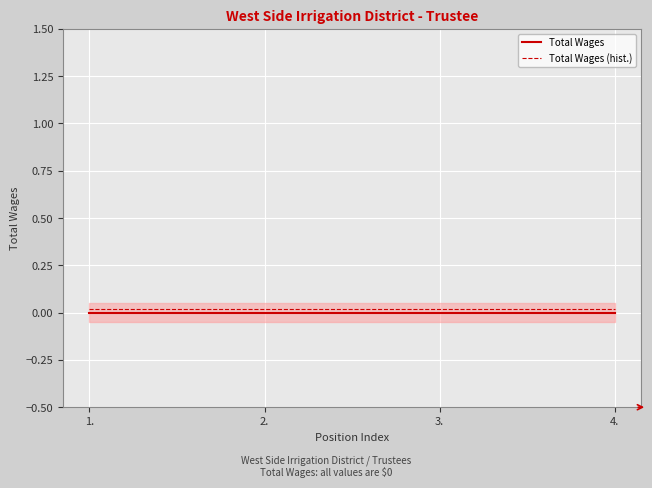

At which category is the sum across all series the highest?

1.